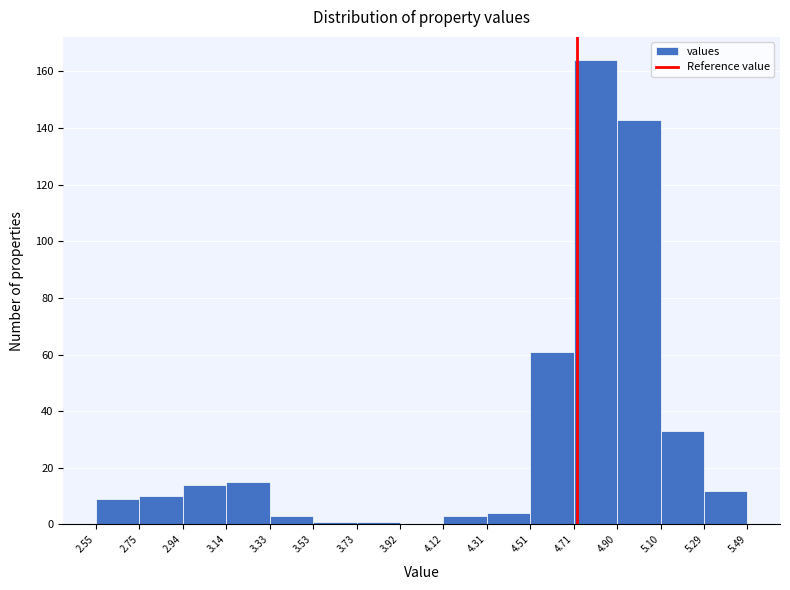

What is the height of the bar covering 3.14 to 3.33 on the x-axis? The values are not printed on the chart, so give them approximately, as read against the axis.

16